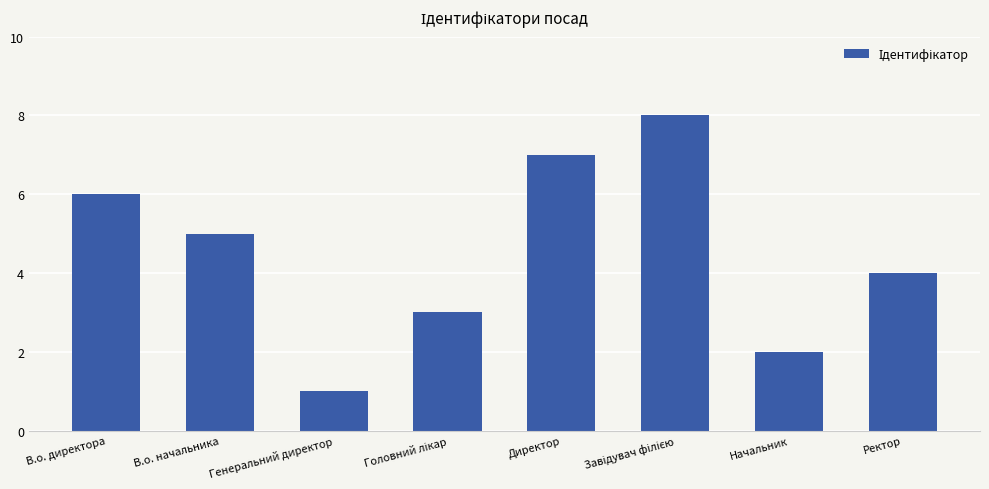

Does the chart contain stacked bars?

No